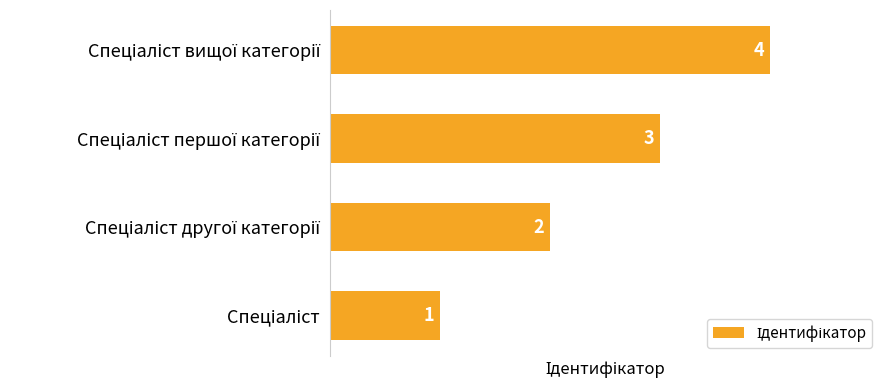

Does the chart contain any negative values?

No